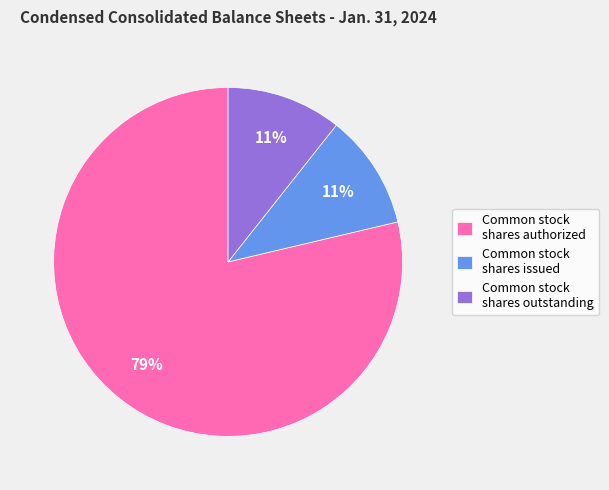

To the nearest percent, what is the average slice percentage?

33%